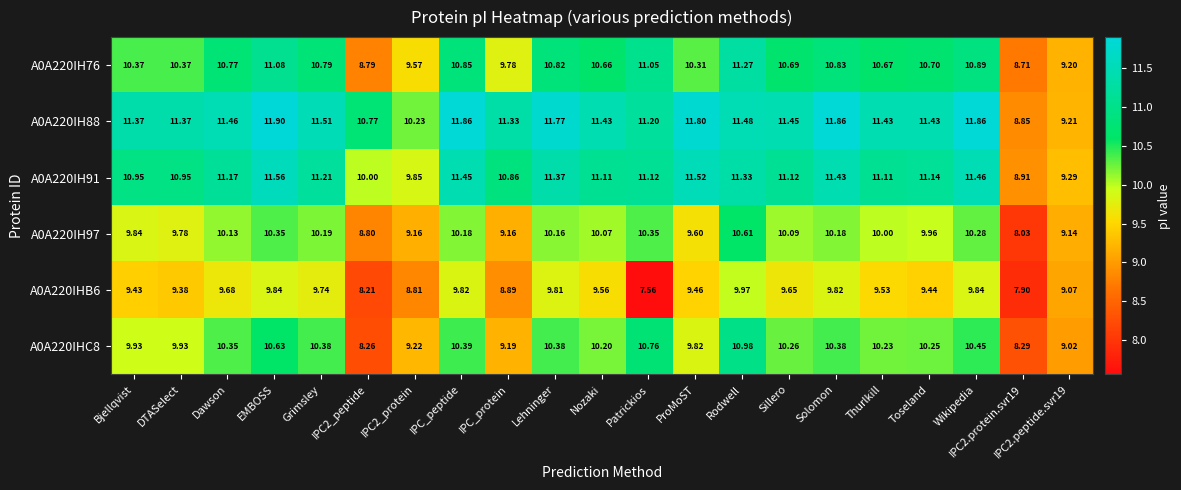

How many values in the A0A220IH76 series are below 10?

5